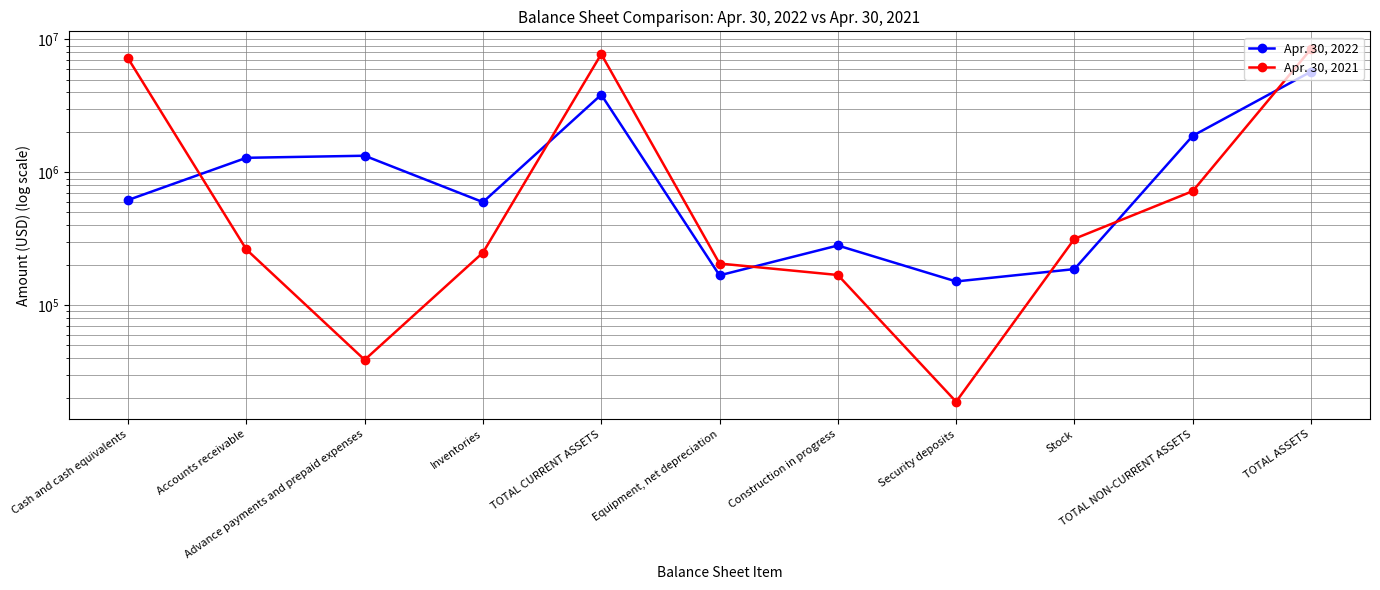

Is it true that Apr. 30, 2021 equals 249434 at Inventories?

True